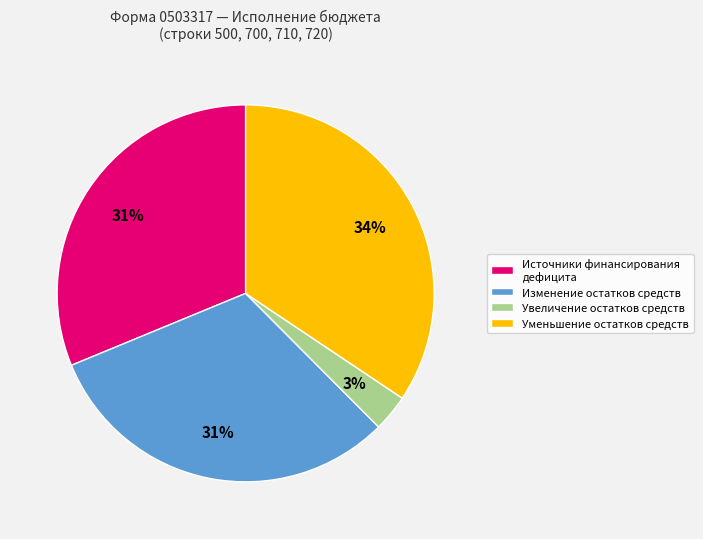

The Источники финансирования дефицита slice represents 39% of the pie. True or false?

False